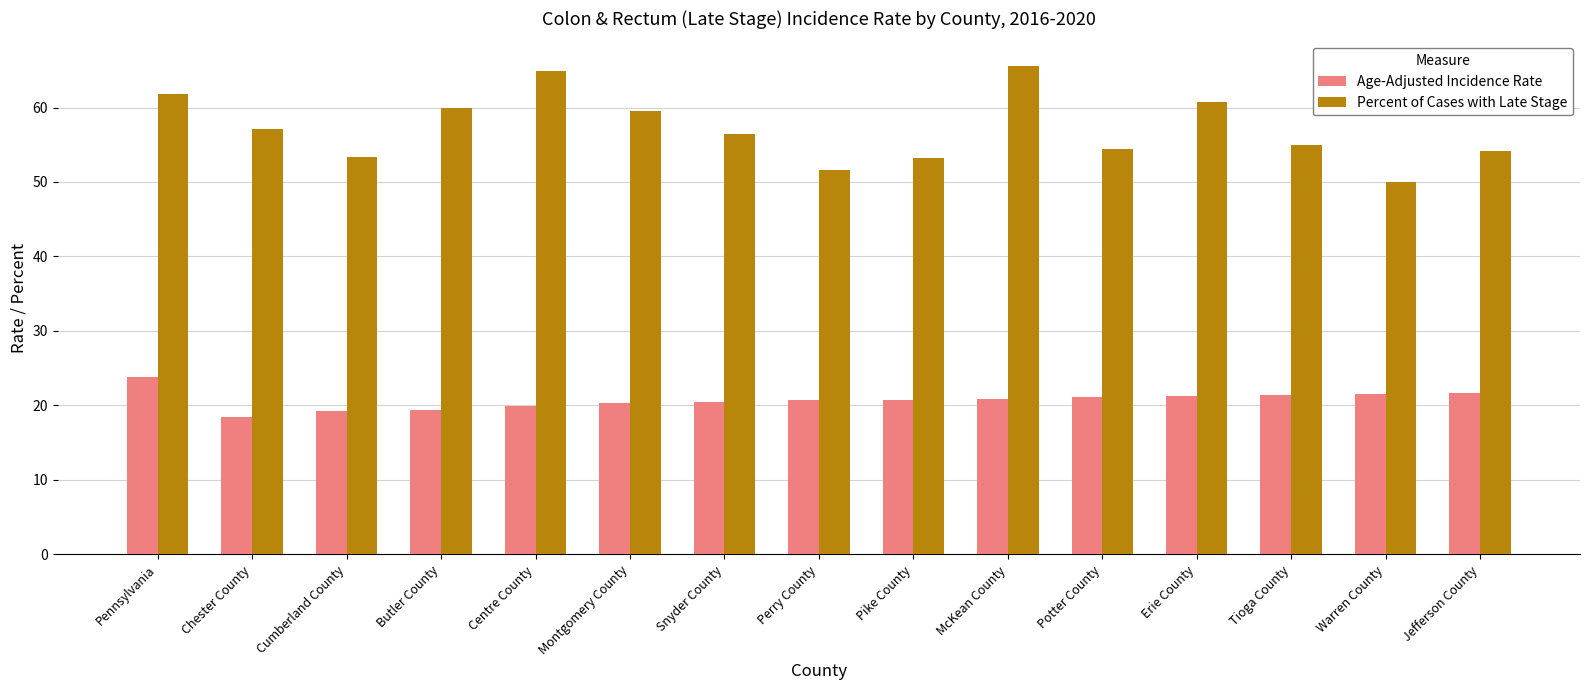

Read the Age-Adjusted Incidence Rate value at Jefferson County.

21.7